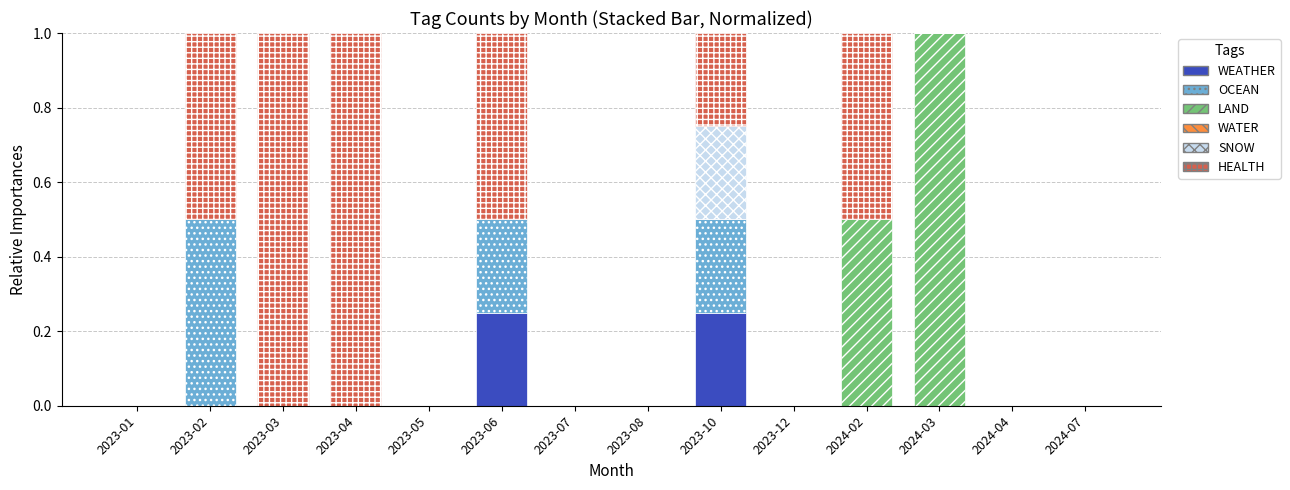

The WEATHER series shows 0.1 at 2023-03. True or false?

False